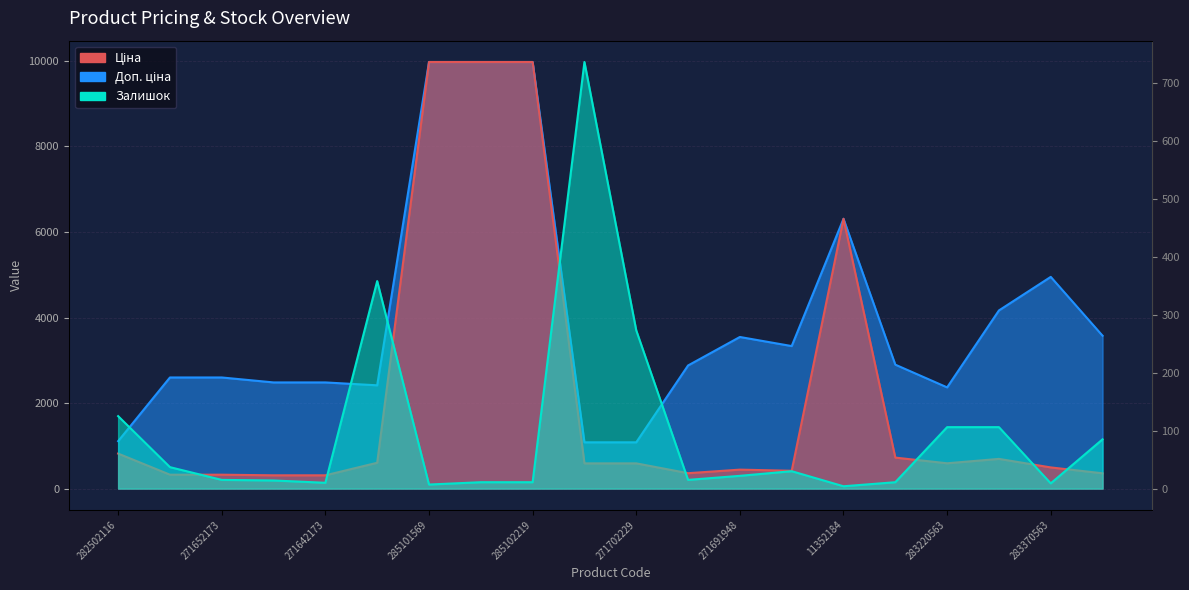

True or false: Ціна and Доп. ціна cross at least once.

False